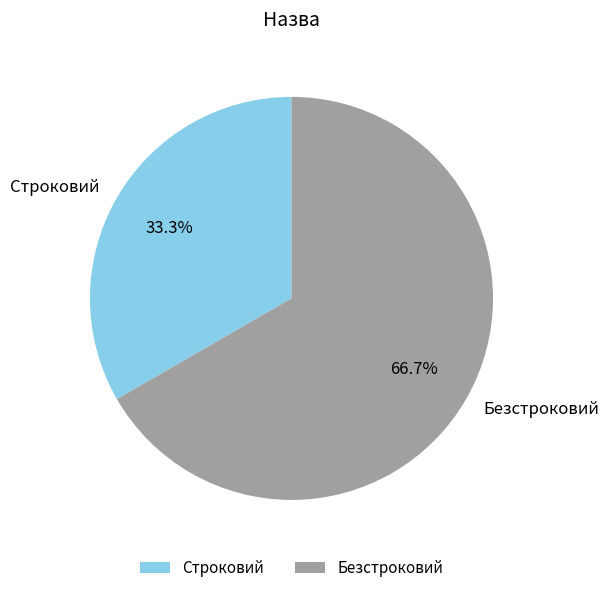

How many segments does this pie chart have?

2